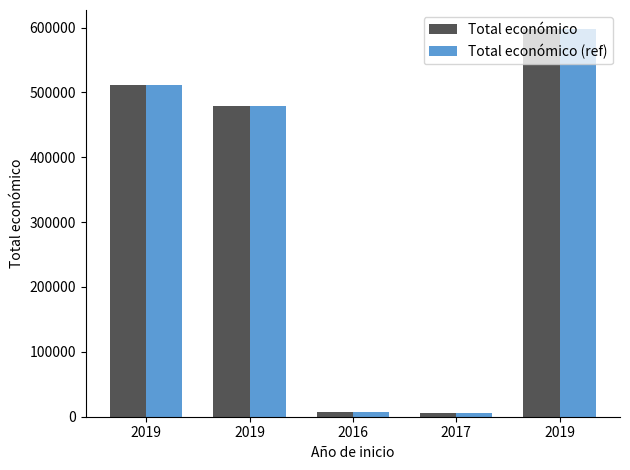

Reading left to right, transcribe all the data shown in this chart.

Total económico: 2019=511047	2019=479561	2016=7980	2017=5760	2019=597171
Total económico (ref): 2019=511047	2019=479561	2016=7980	2017=5760	2019=597171